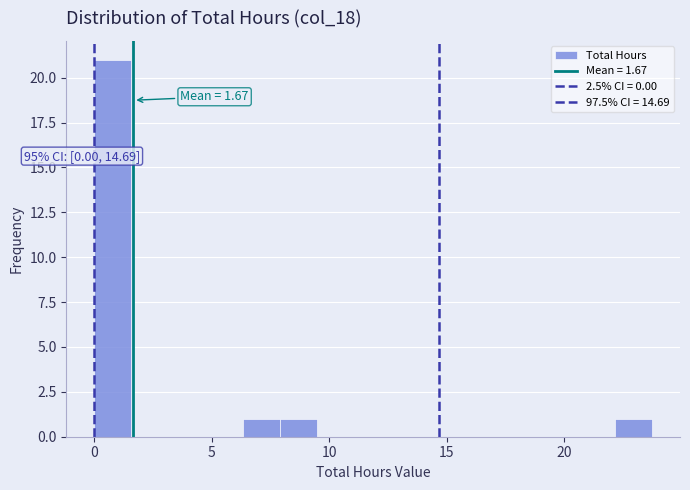

Around what value on the x-axis is the tallest bar? Give the approximate position of its centre, as read against the axis.

1.0